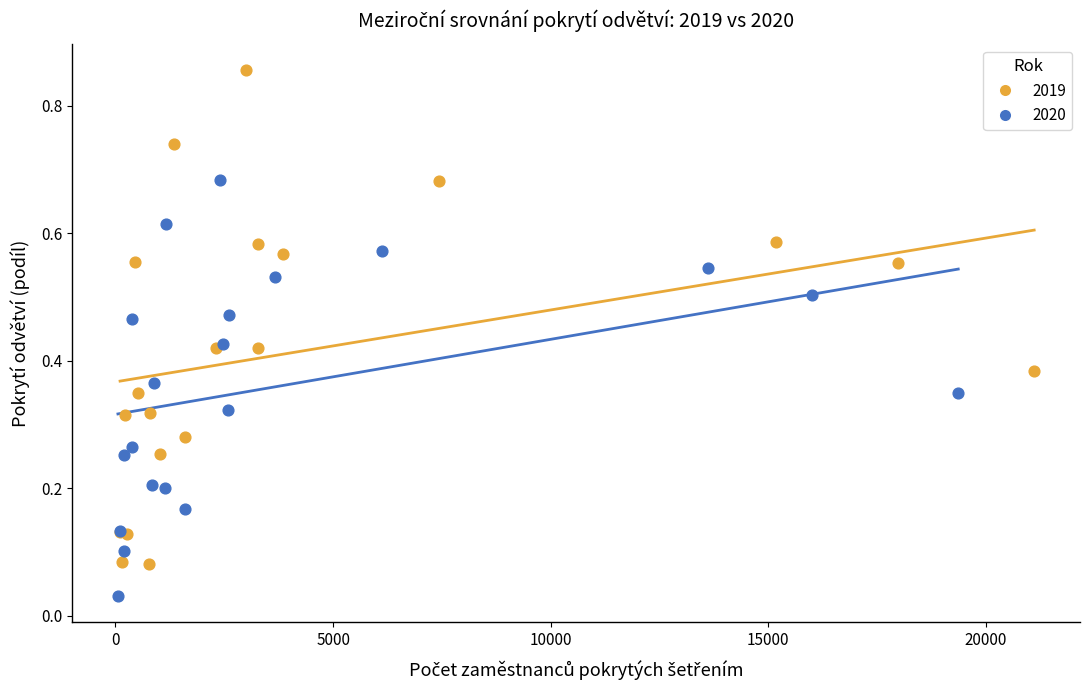

Which series reaches the maximum Y coordinate?

2019